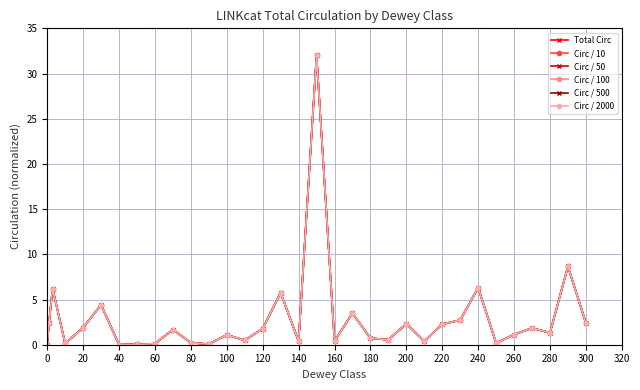

Is this an area chart (filled region under the line)?

No